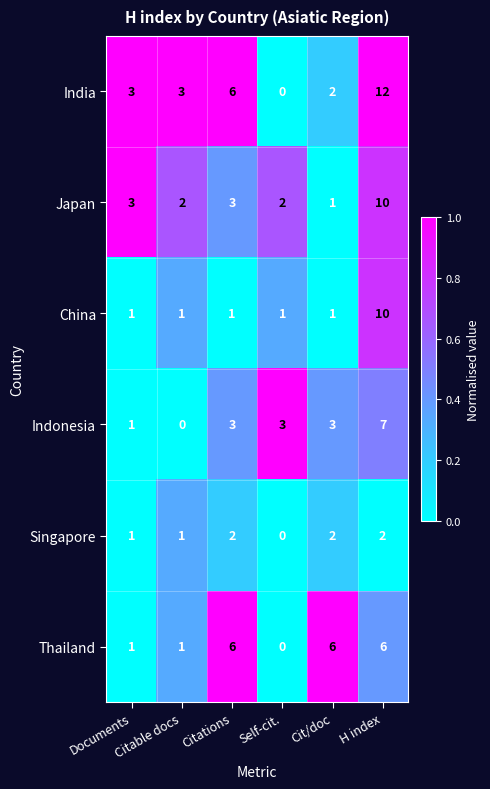

What is the difference between the maximum and minimum values in the Japan series?

9